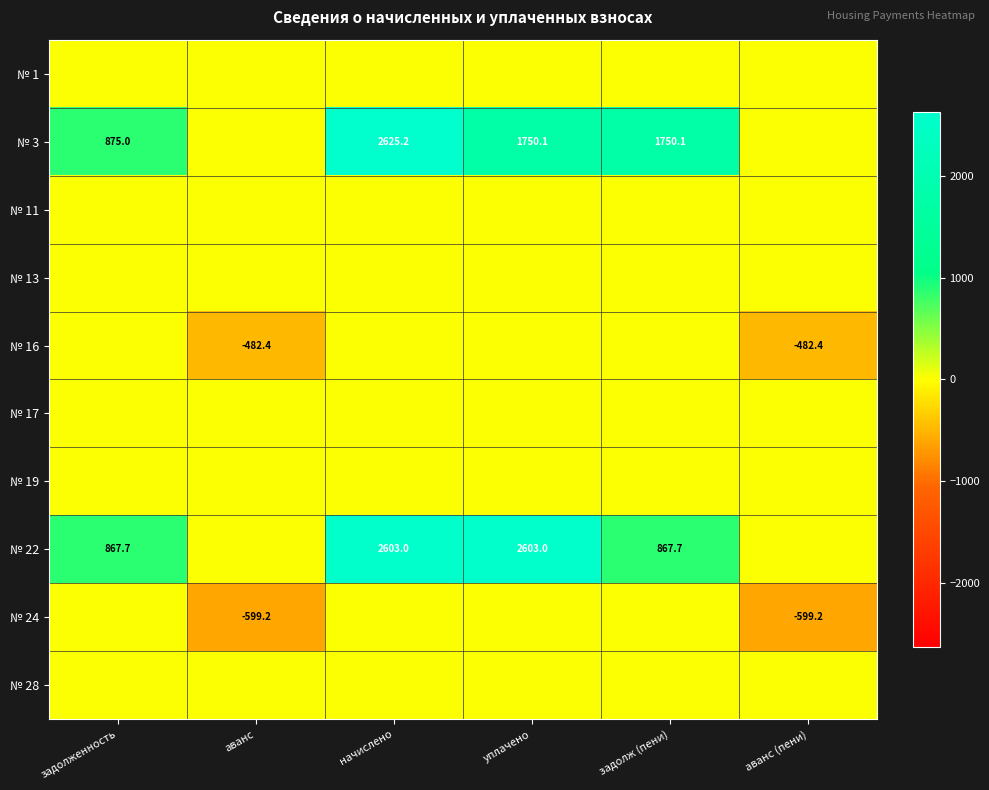

True or false: № 24 has a value of -599.2 at аванс.

True